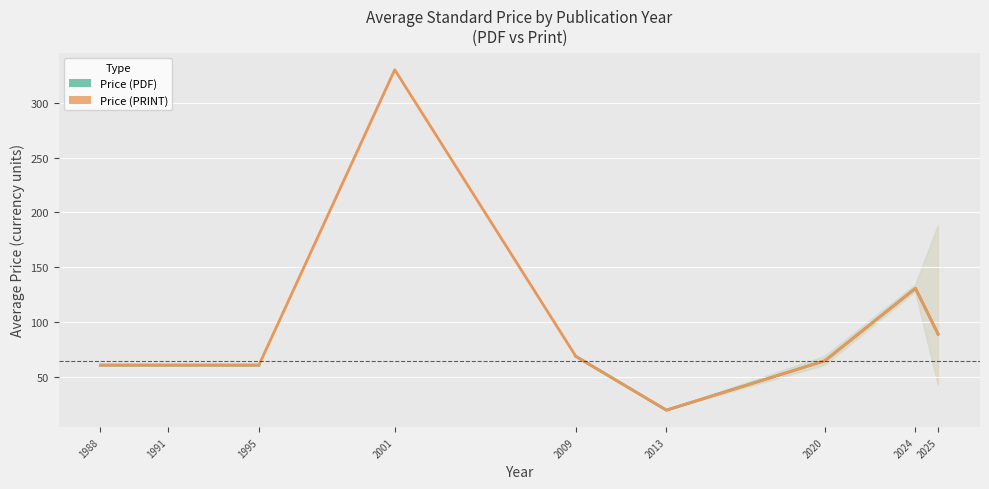

How many lines are shown in the chart?

2